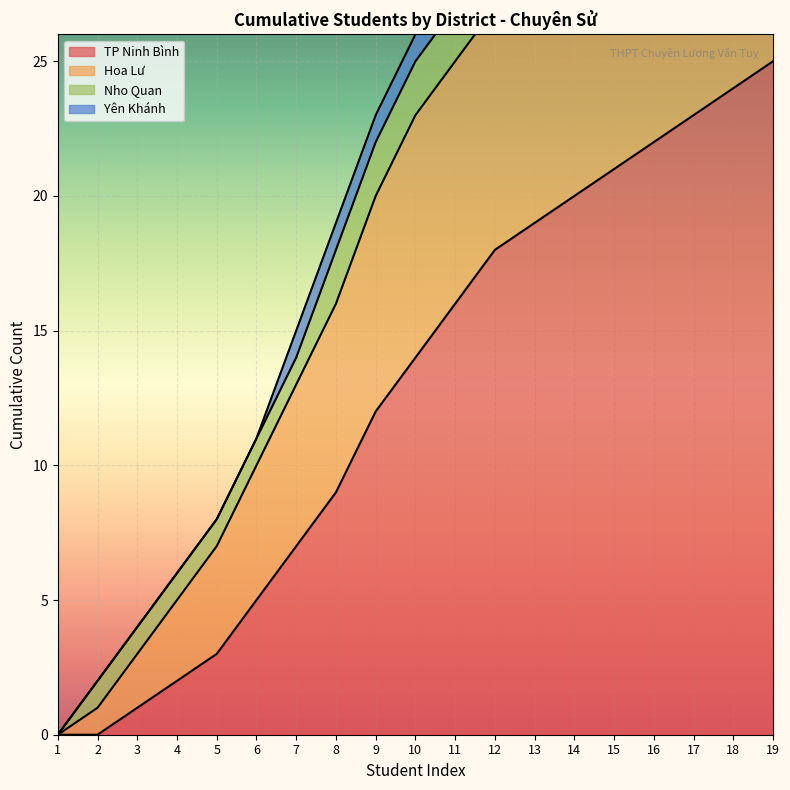

Does the chart display data point markers on the line(s)?

No